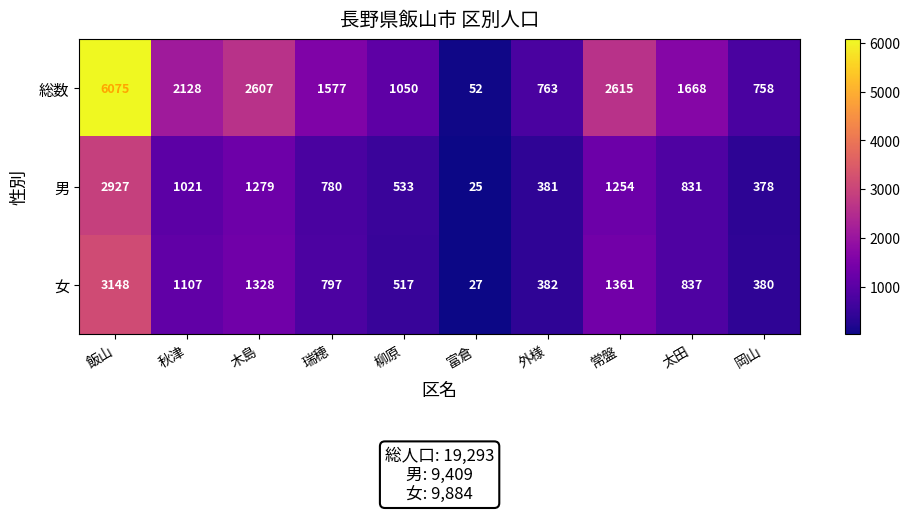

Rank the categories by 総数 value from highest to lowest.

飯山, 常盤, 木島, 秋津, 太田, 瑞穂, 柳原, 外様, 岡山, 富倉